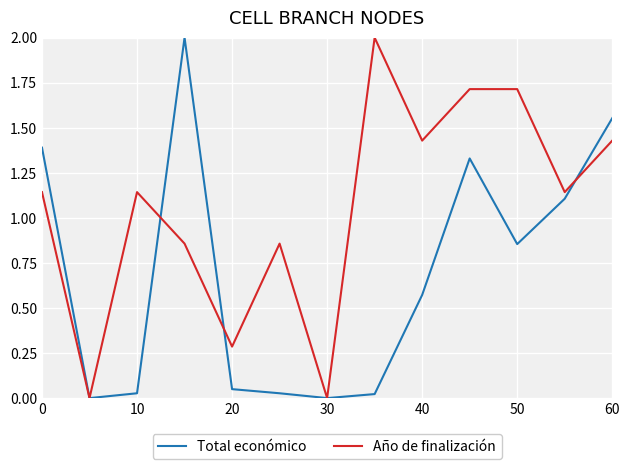

Which series has the largest total across all categories?

Año de finalización